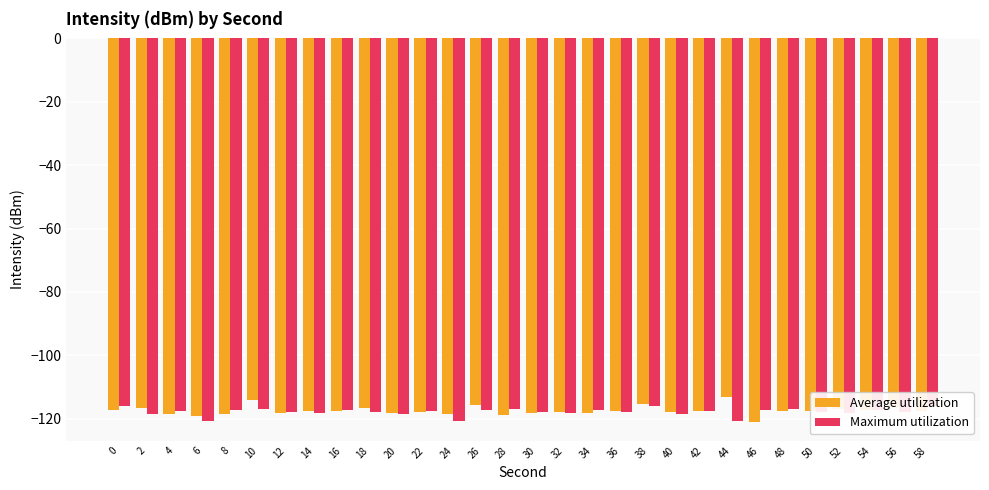

At which category is the sum across all series the highest?

10